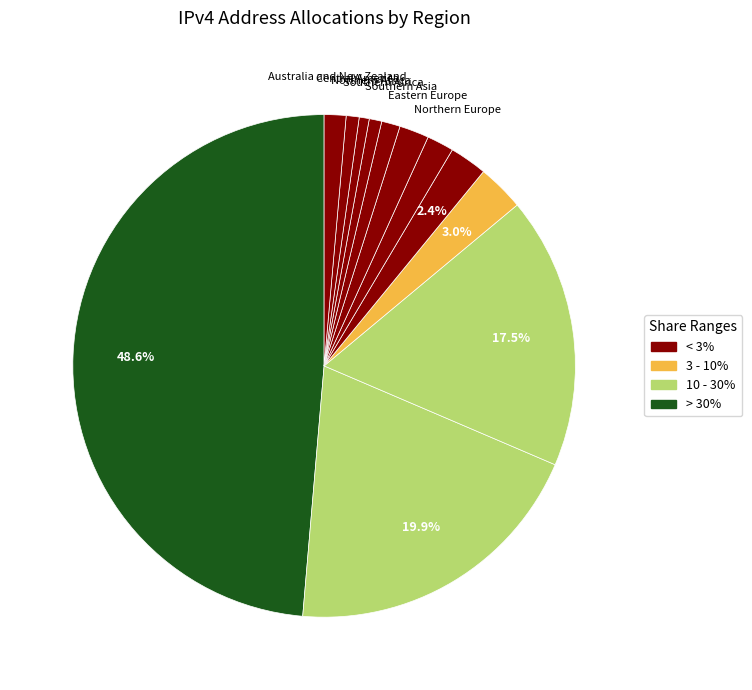

Rank the categories by value from lowest to highest.

Northern Africa, Southern Africa, Central America, Southern Asia, Australia and New Zealand, Northern Europe, Eastern Europe, South America, Southern Europe, Western Europe, Eastern Asia, Northern America